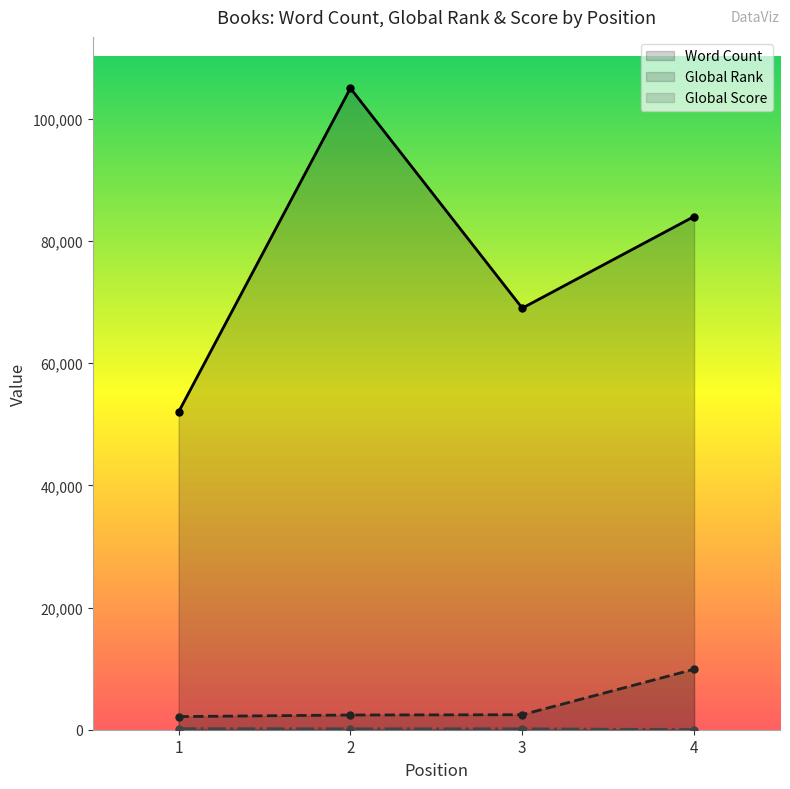

What is the value of the Global Score point at the 4th from the left?

21